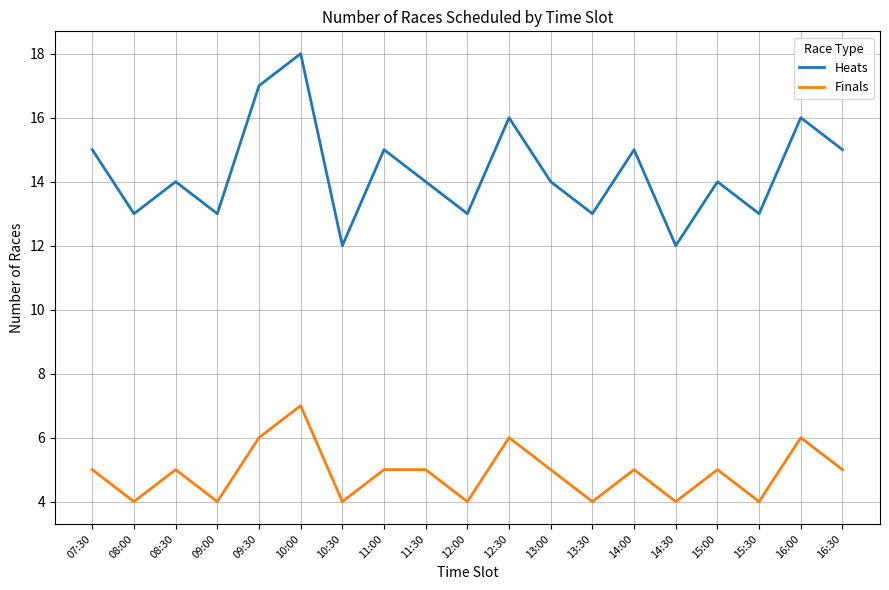

Between 07:30 and 10:00, which series saw the biggest shift?

Heats